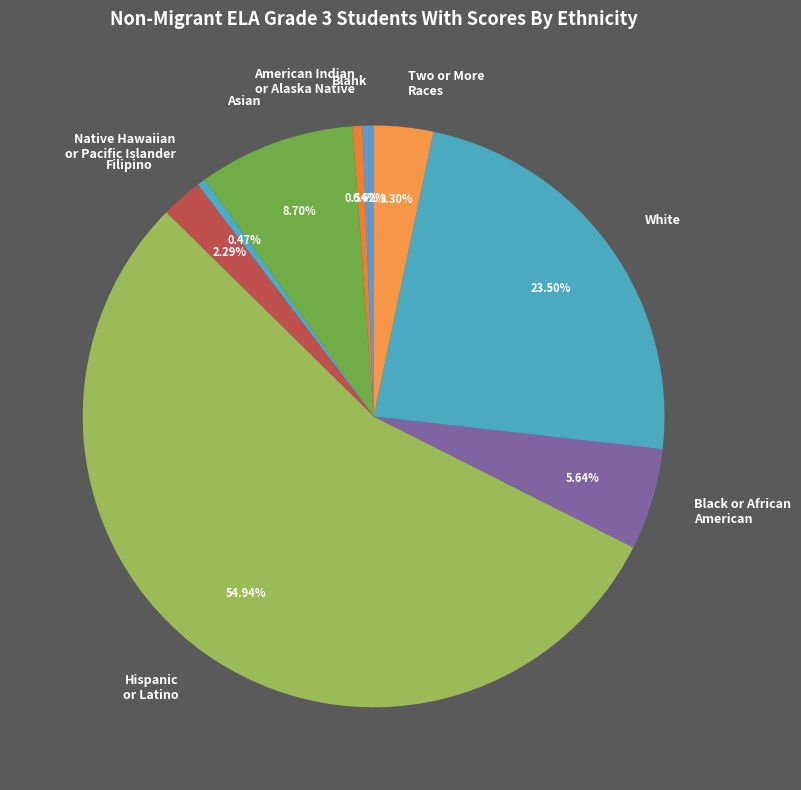

Which slice is the largest?

Hispanic or Latino